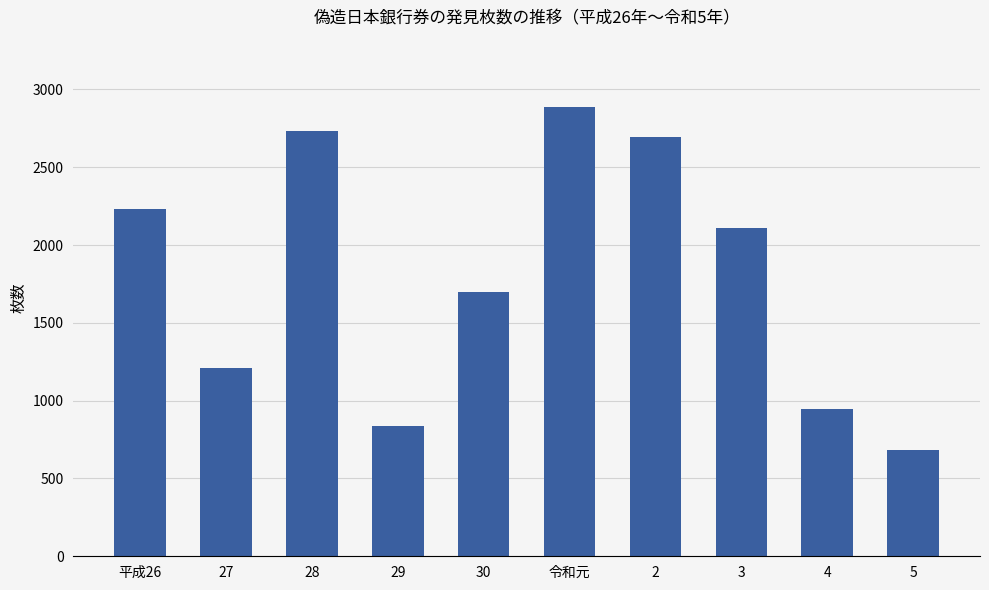

Does the chart contain stacked bars?

No